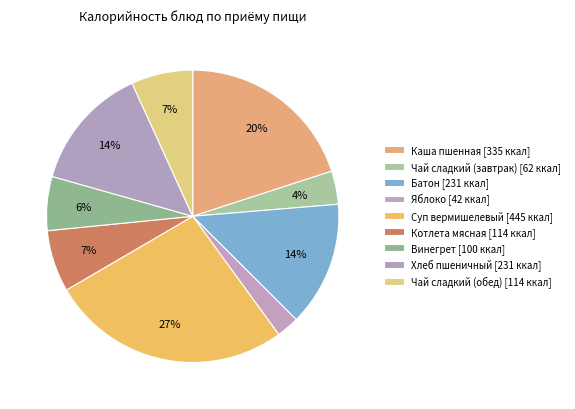

How many segments does this pie chart have?

9